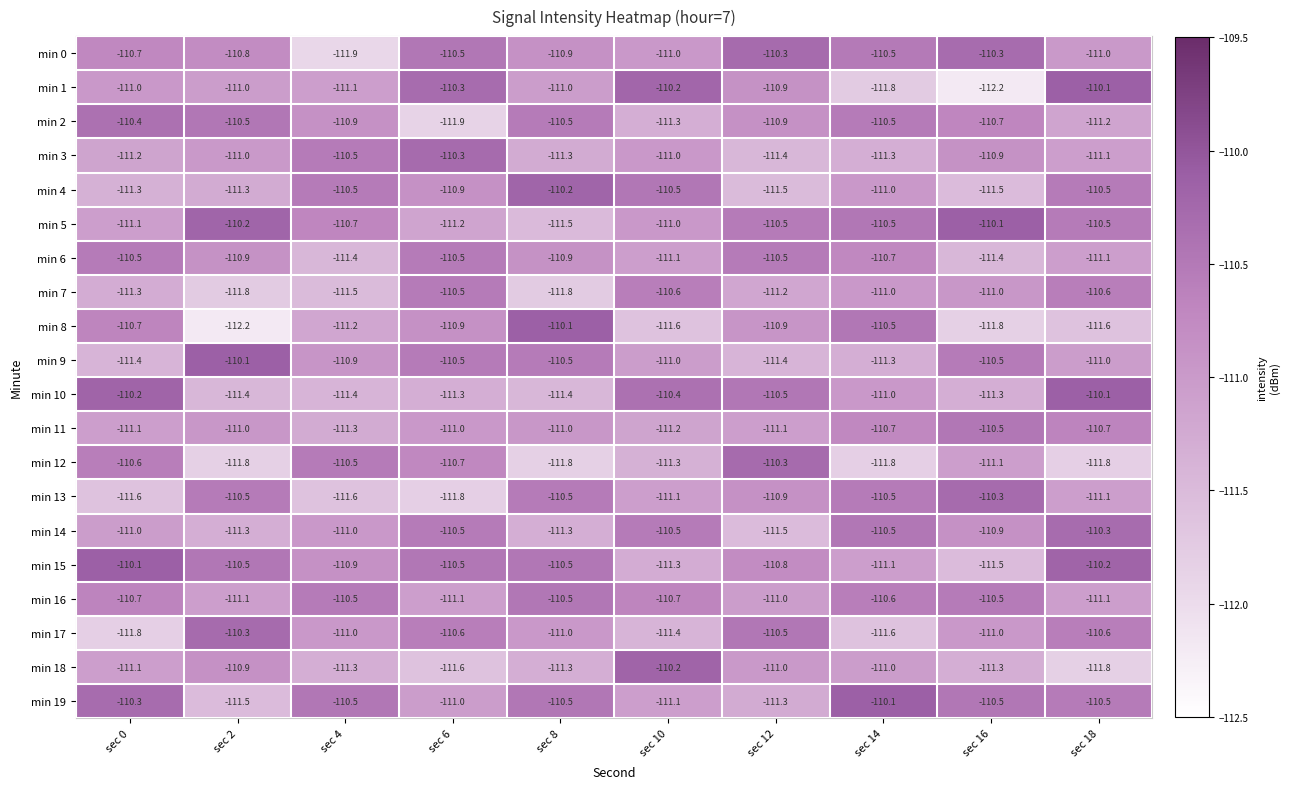

At which category is the sum across all series the highest?

sec 18